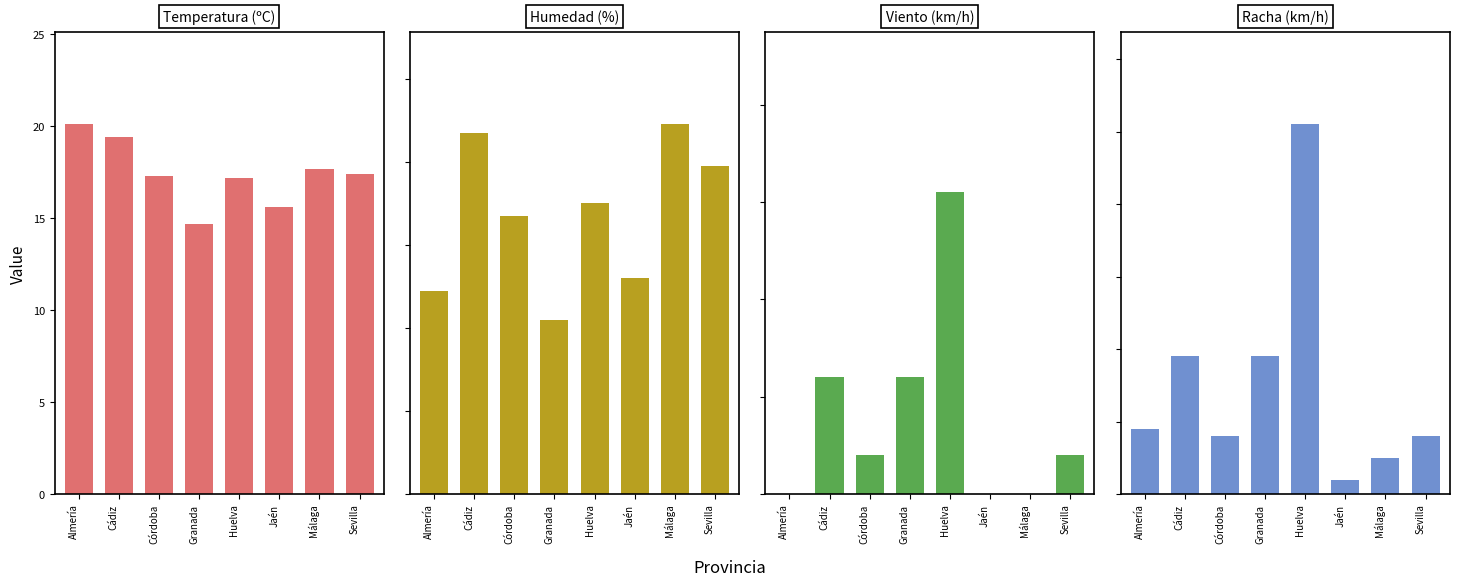

List the labels in order of Temperatura (ºC) value, largest first.

Almería, Cádiz, Málaga, Sevilla, Córdoba, Huelva, Jaén, Granada